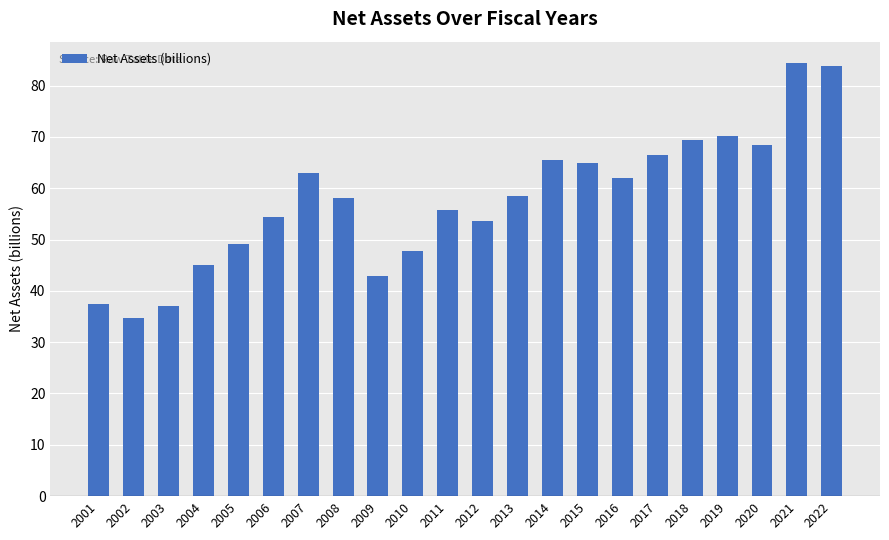

Reading left to right, what are all the values shown in this chart?

2001=37.4	2002=34.6	2003=37.0	2004=45.0	2005=49.1	2006=54.3	2007=62.9	2008=58.0	2009=42.9	2010=47.7	2011=55.8	2012=53.7	2013=58.5	2014=65.4	2015=64.9	2016=62.1	2017=66.4	2018=69.3	2019=70.2	2020=68.3	2021=84.3	2022=83.8